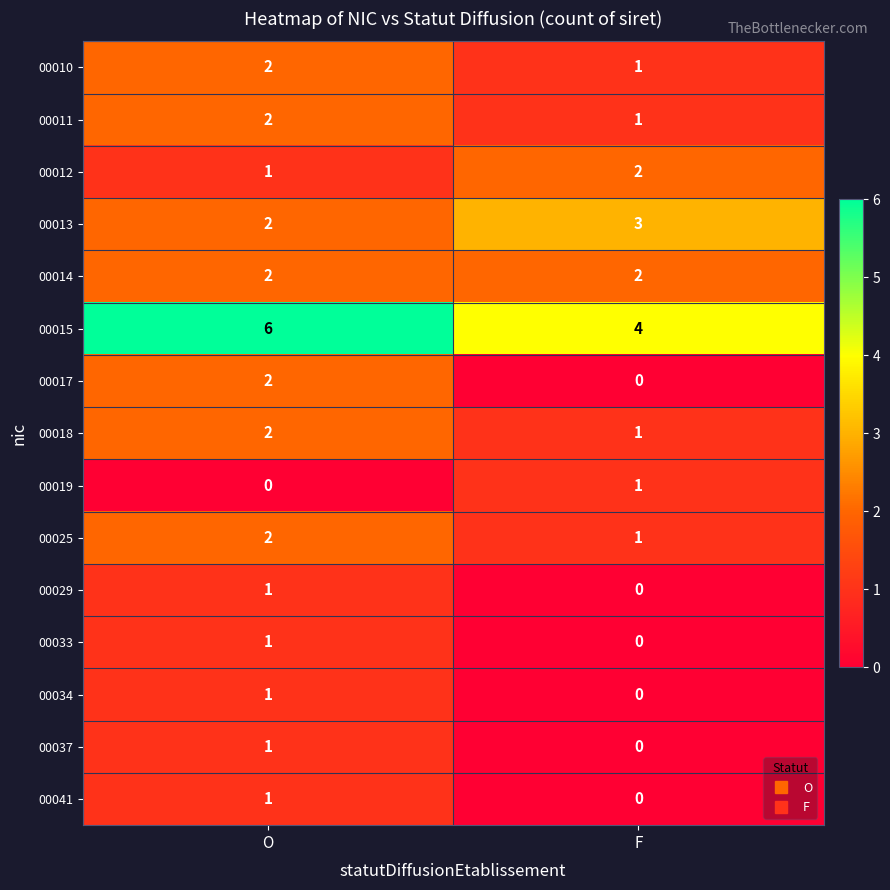

True or false: 00017 has a value of 0 at F.

True